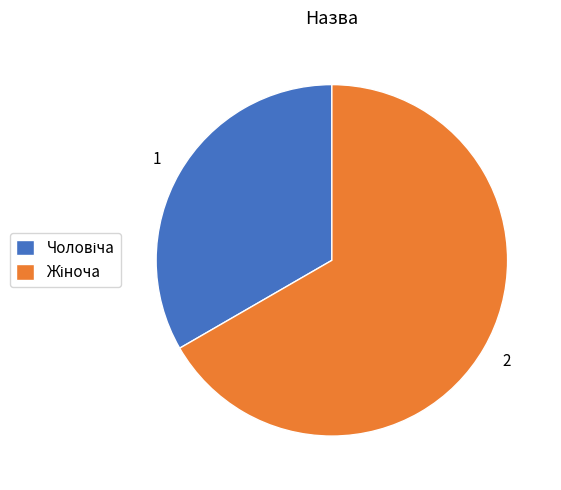

Is there any slice that represents more than half of the pie?

Yes